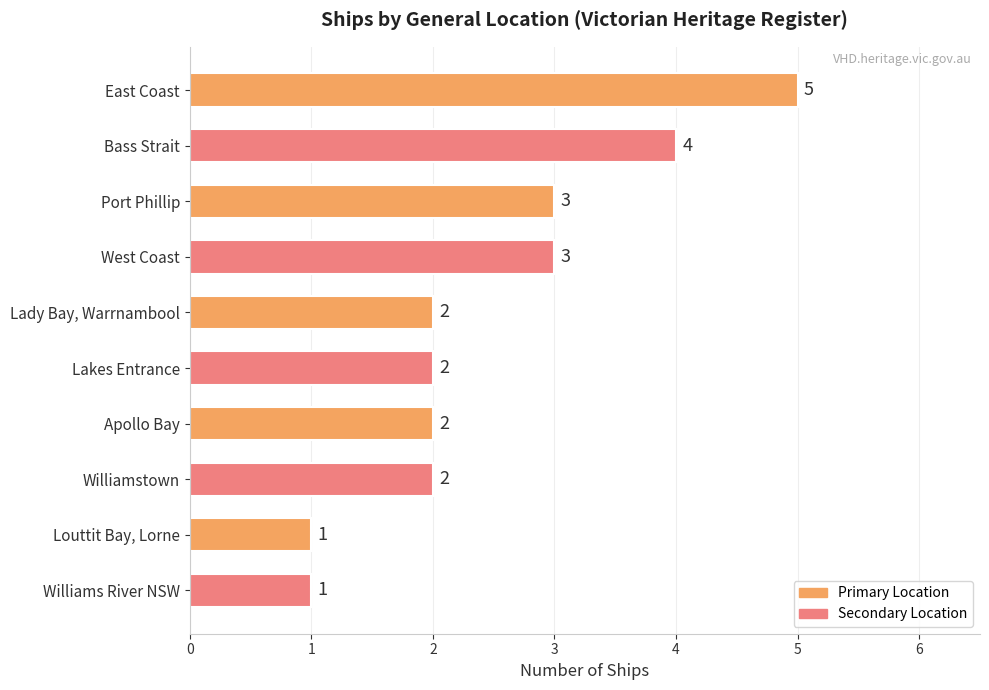

Count the number of data series in this chart.

1